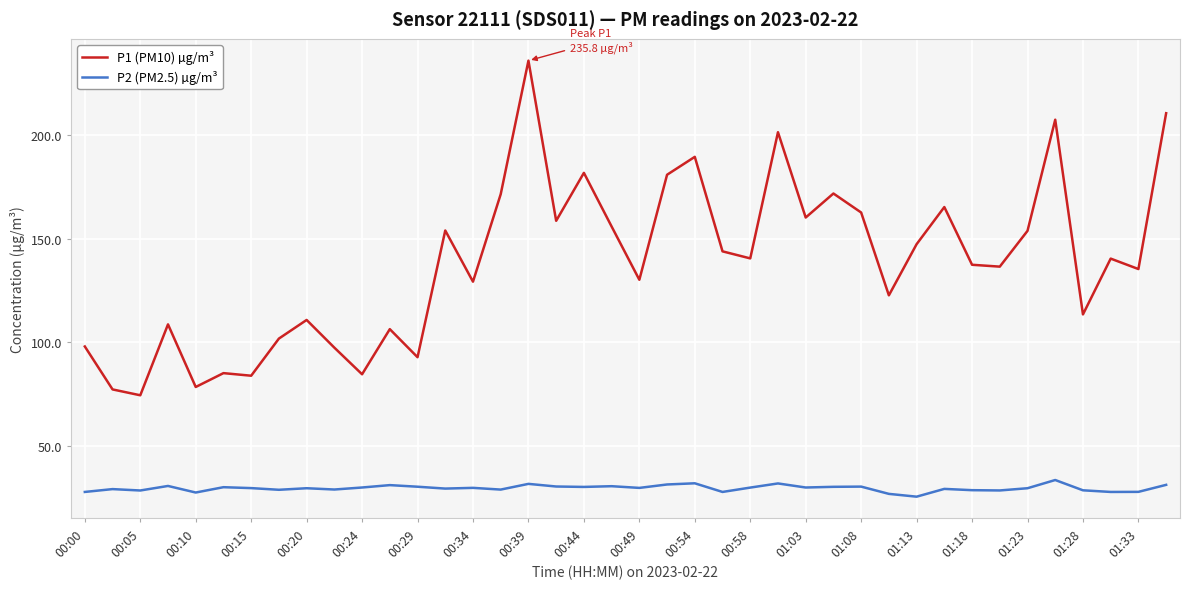

Which series has the largest range (max minus min)?

P1 (PM10) µg/m³